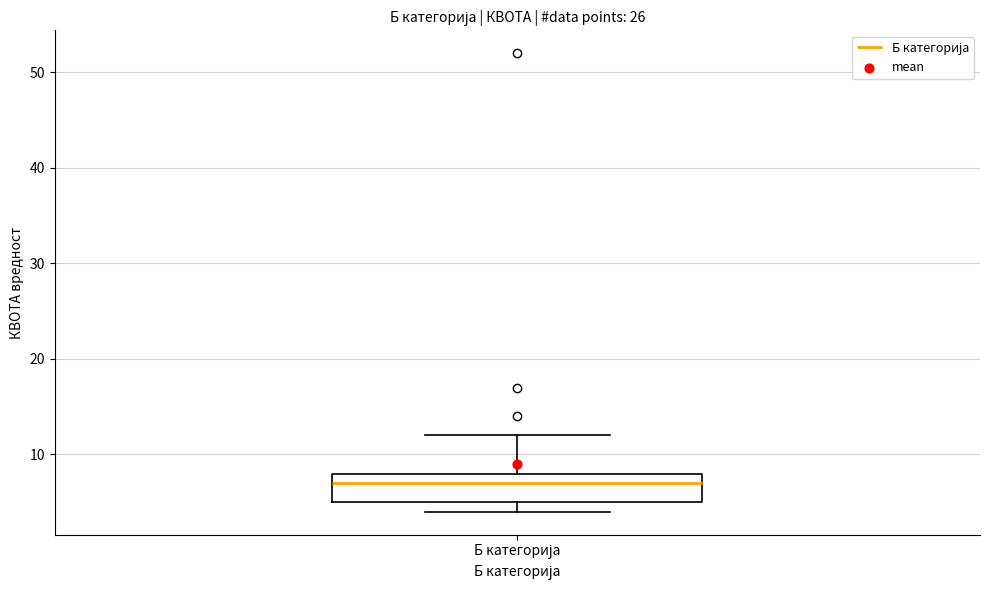

Transcribe this box plot: give where the median line is, the range the box spans, and where the two whiskers end, as read against the y-axis. The values are not printed on the chart, so give them approximately, as read against the axis.

median 7, box 5 to 8, whiskers 4 to 12